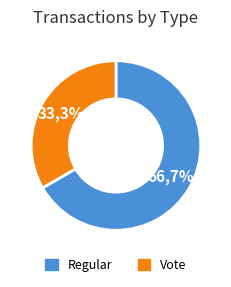

How much of the chart is everything except Regular?

33.3%